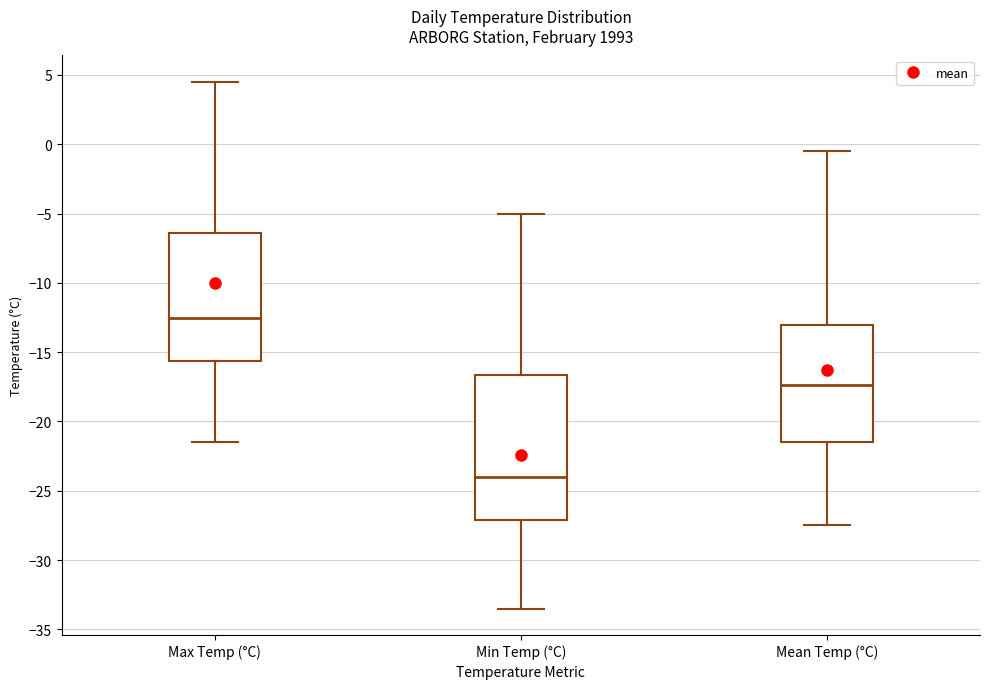

Reading left to right, transcribe this box plot: for each box, give where its median line is, the range the box spans, and where its two whiskers end, as read against the y-axis. The values are not printed on the chart, so give them approximately, as read against the axis.

Max Temp (°C): median -12.5, box -15.5 to -6.5, whiskers -21.5 to 4.5
Min Temp (°C): median -24.0, box -27.0 to -16.5, whiskers -33.5 to -5.0
Mean Temp (°C): median -17.5, box -21.5 to -13.0, whiskers -27.5 to -0.5